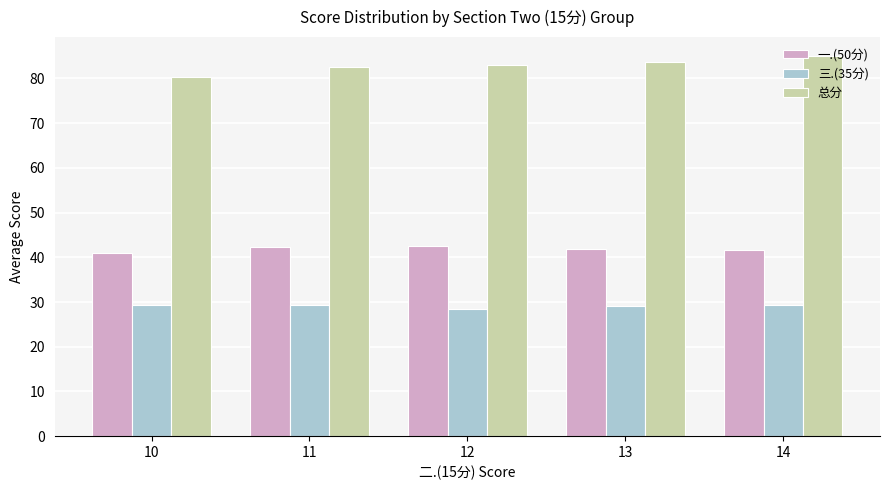

What is the smallest value displayed?

28.4